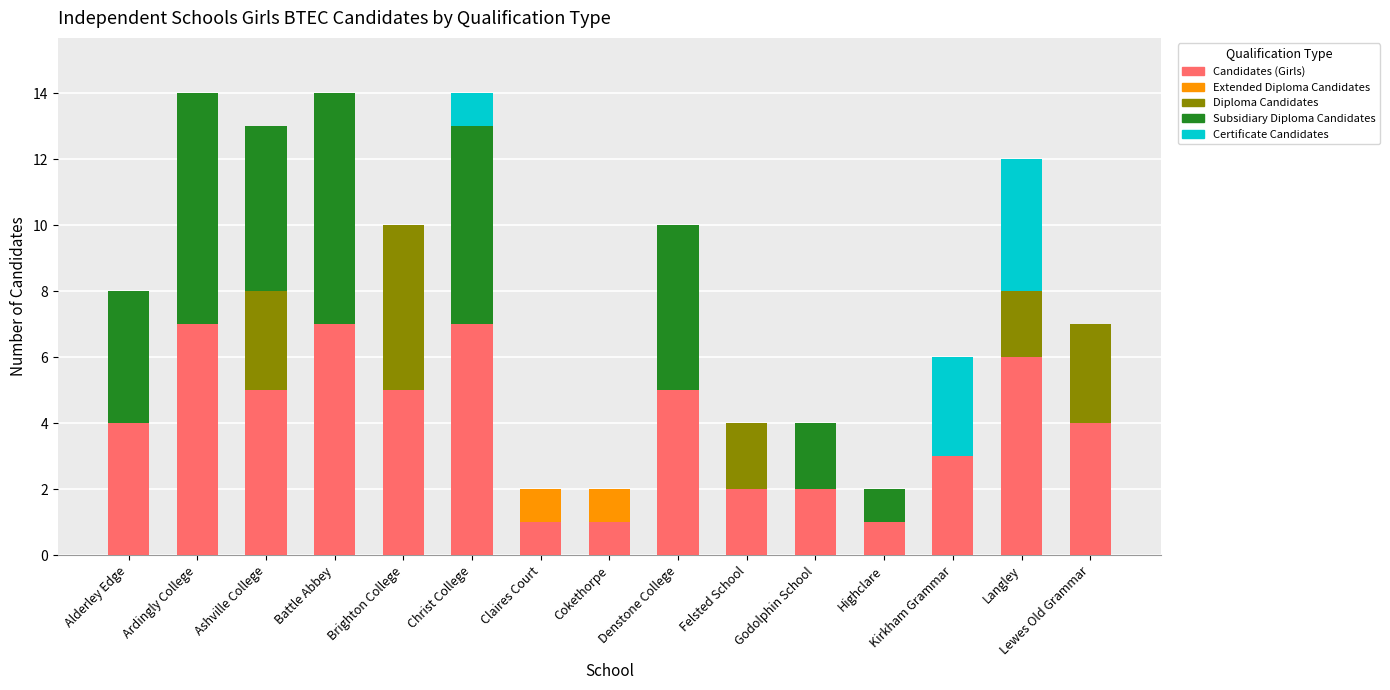

What is the total value across all series at Lewes Old Grammar?

7